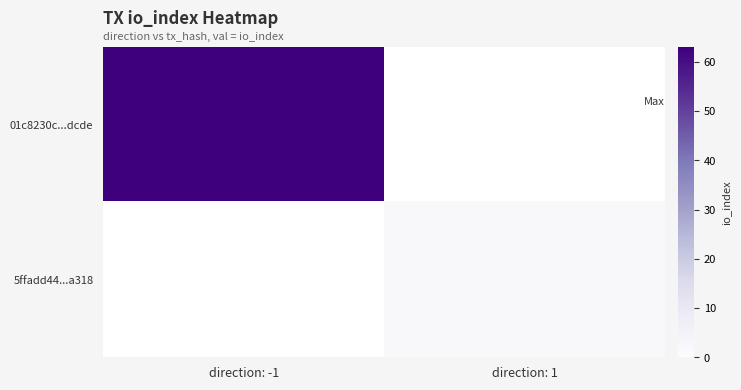

Count the number of data series in this chart.

2